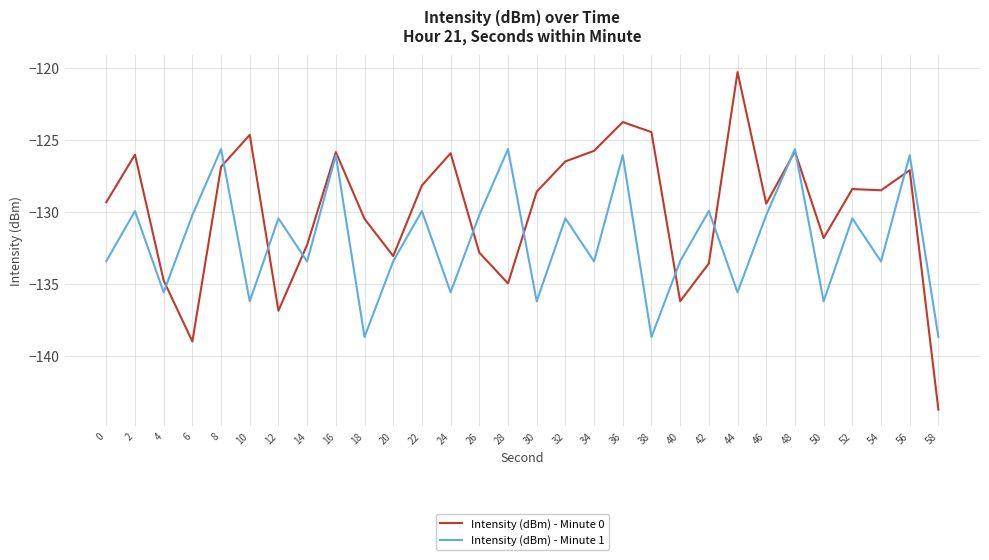

True or false: Intensity (dBm) - Minute 1 has a value of -188.4 at 12.

False